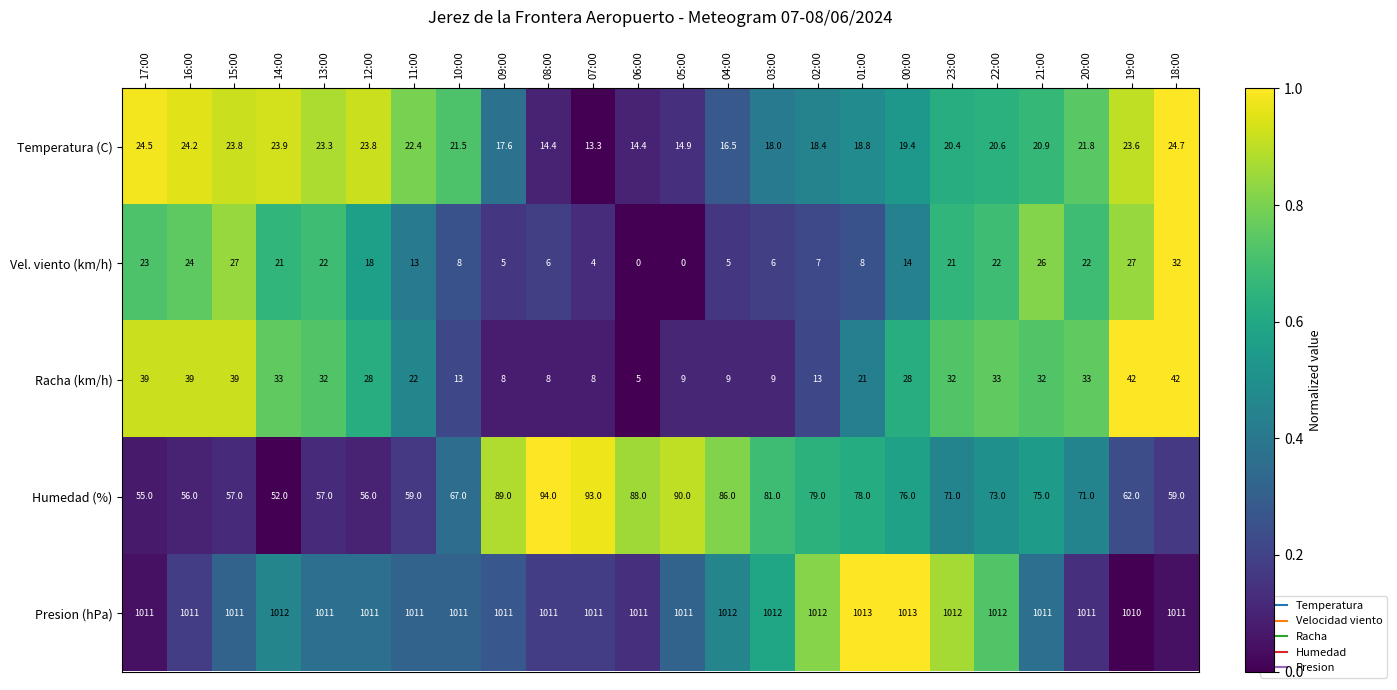

Count the number of data series in this chart.

5